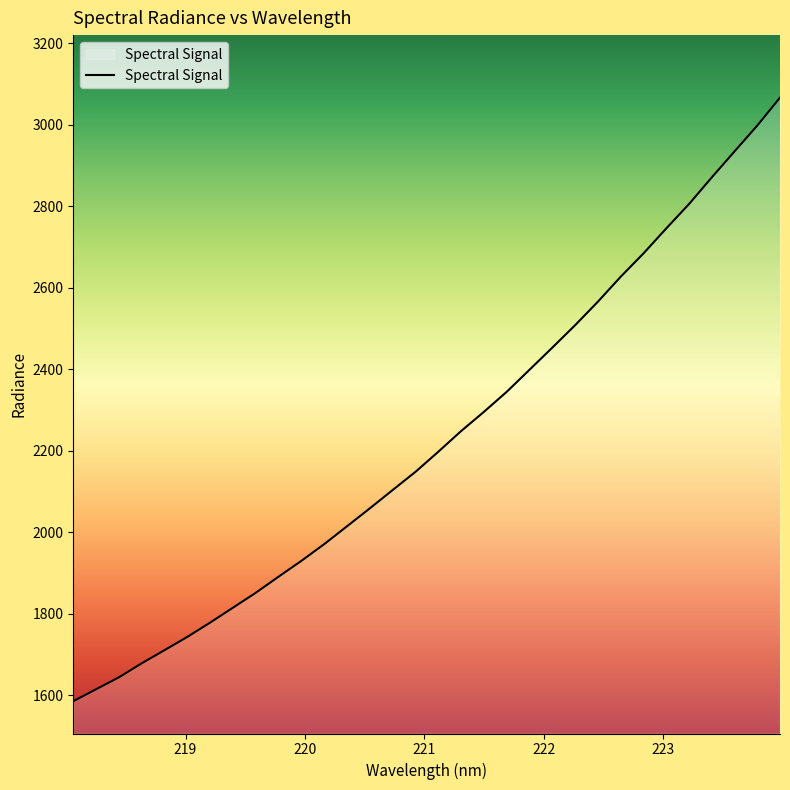

What is the maximum value shown in the chart?

3066.4